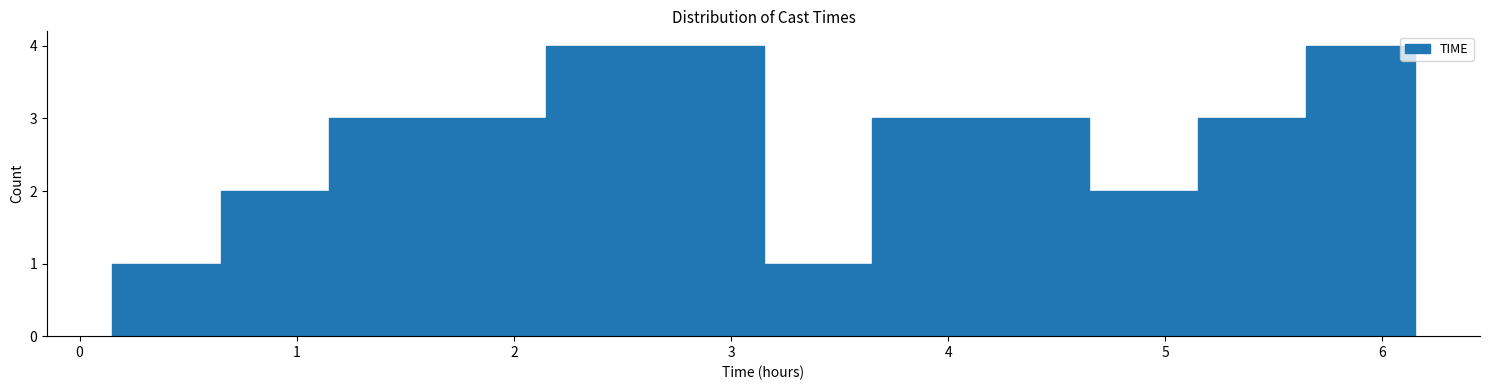

Reading left to right, transcribe this chart: for each bar, give the range it covers on the x-axis and its height. Neither the bar edges nor the heights are printed on the chart, so give them approximately, as read against the axes.

0.15 to 0.65: 1
0.65 to 1.15: 2
1.15 to 1.65: 3
1.65 to 2.15: 3
2.15 to 2.65: 4
2.65 to 3.15: 4
3.15 to 3.65: 1
3.65 to 4.15: 3
4.15 to 4.65: 3
4.65 to 5.15: 2
5.15 to 5.65: 3
5.65 to 6.15: 4